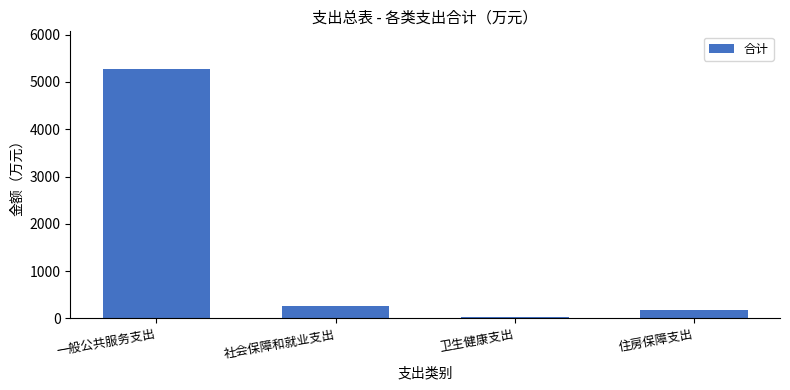

Reading right to left, transcribe all the data shown in this chart.

住房保障支出=179.5	卫生健康支出=33.8	社会保障和就业支出=267.5	一般公共服务支出=5278.1